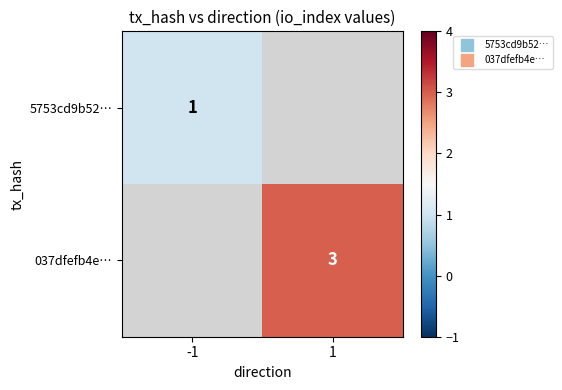

The value of 037dfefb4e… at 1 is 3.0. True or false?

True